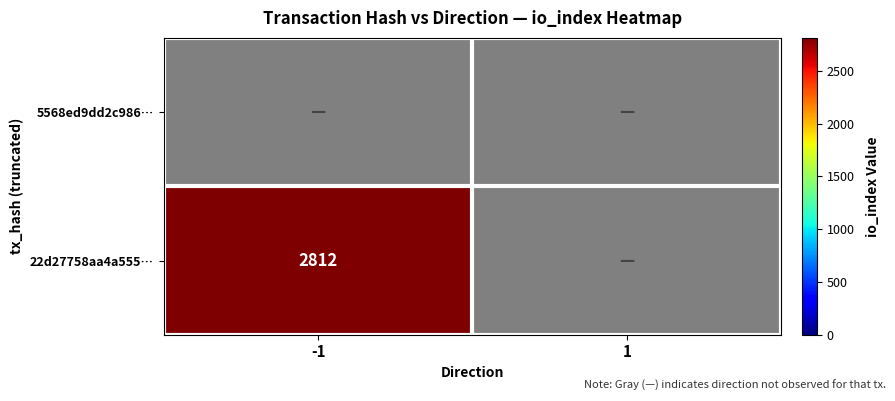

What is the total value across all series at -1?

2812